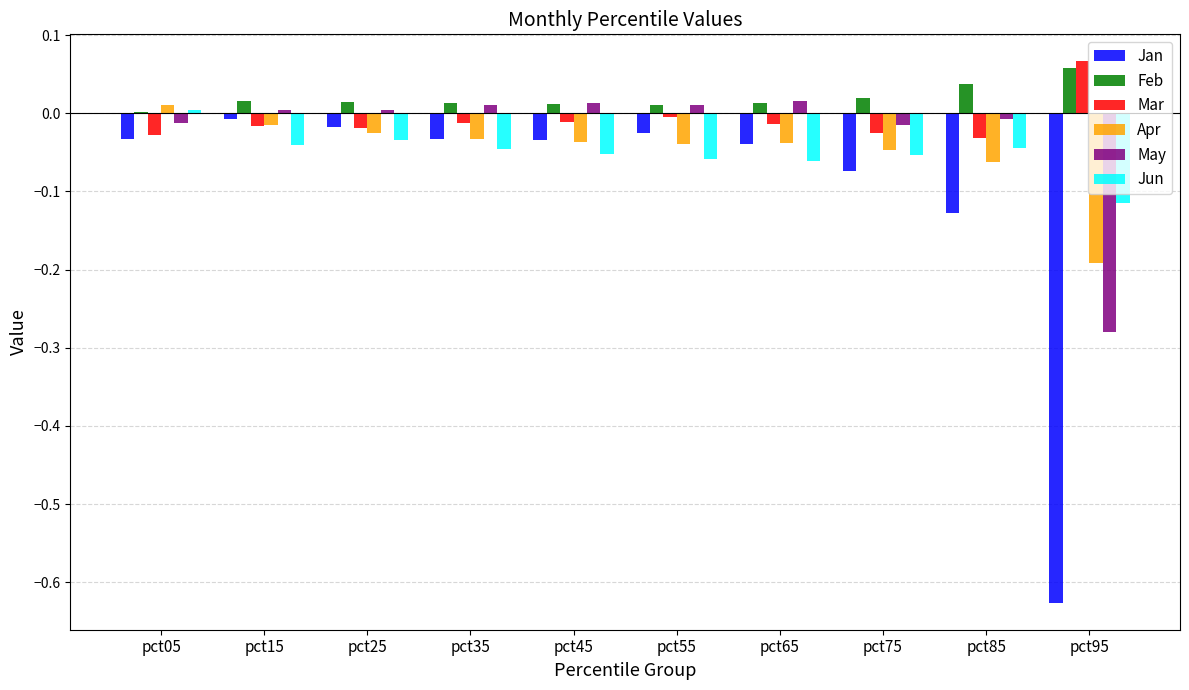

What is the sum of all Jan values?

-1.0